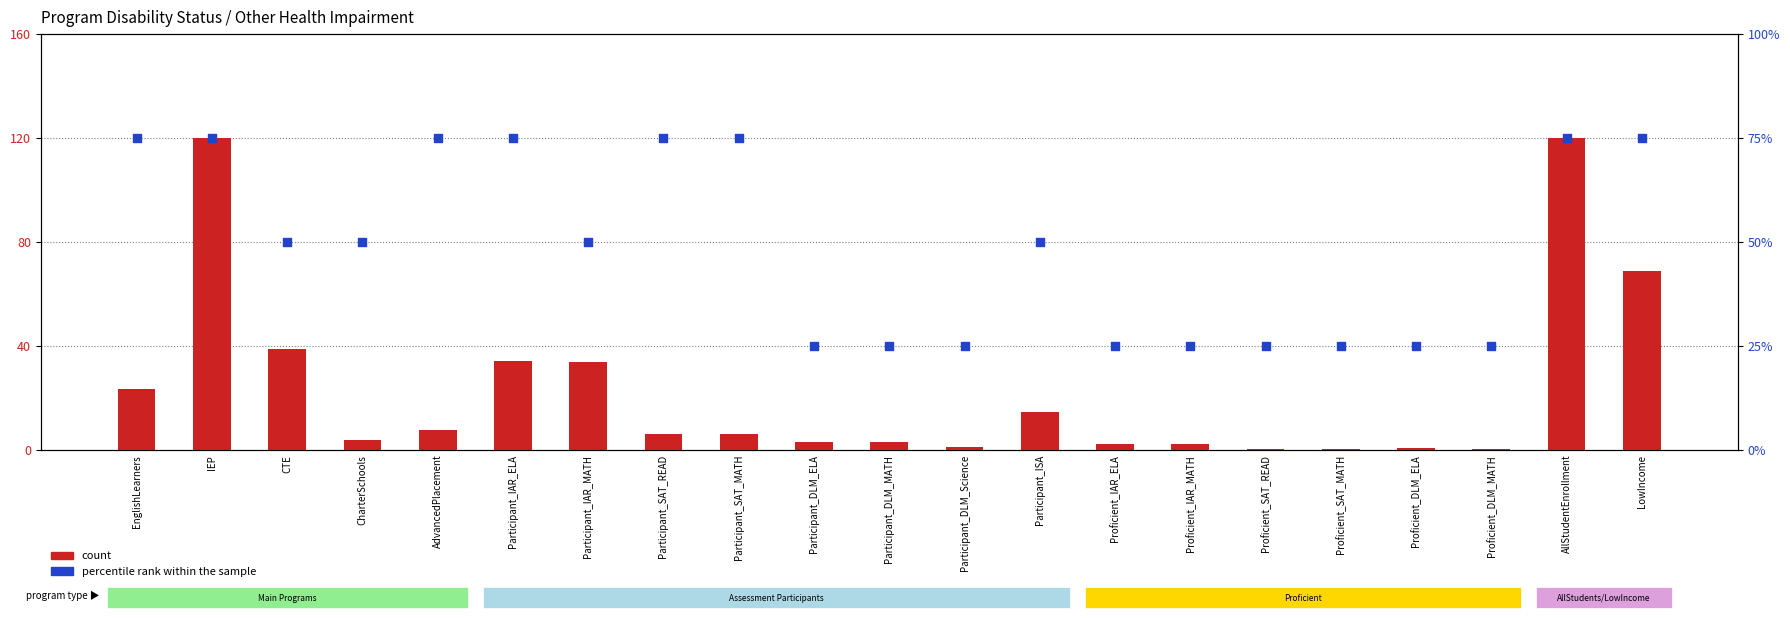

Which series reaches the maximum Y coordinate?

count